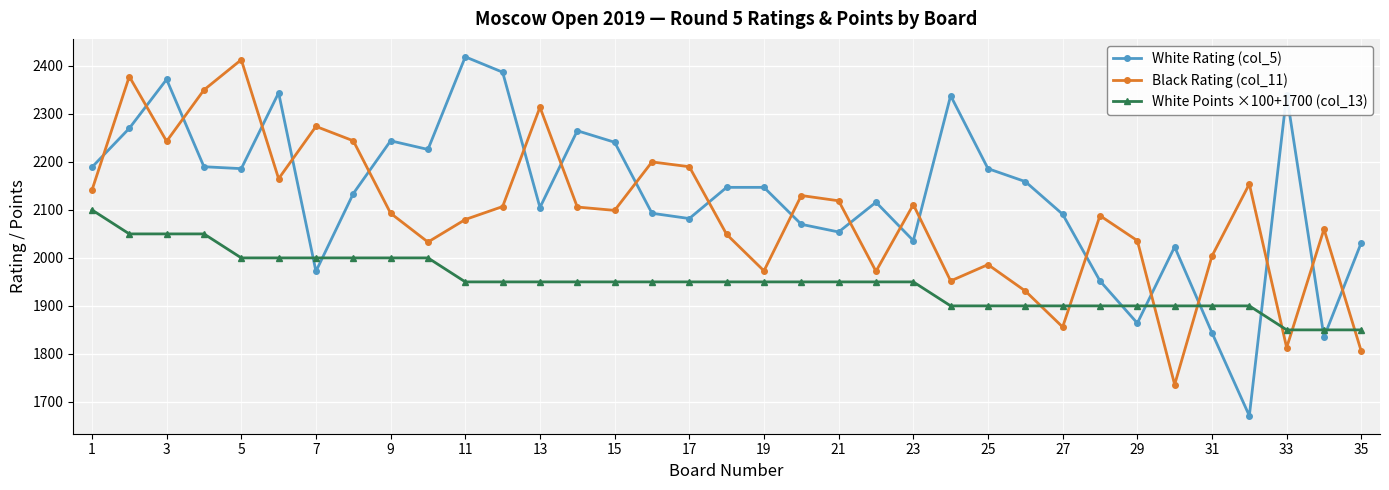

Does the chart have visible grid lines?

Yes